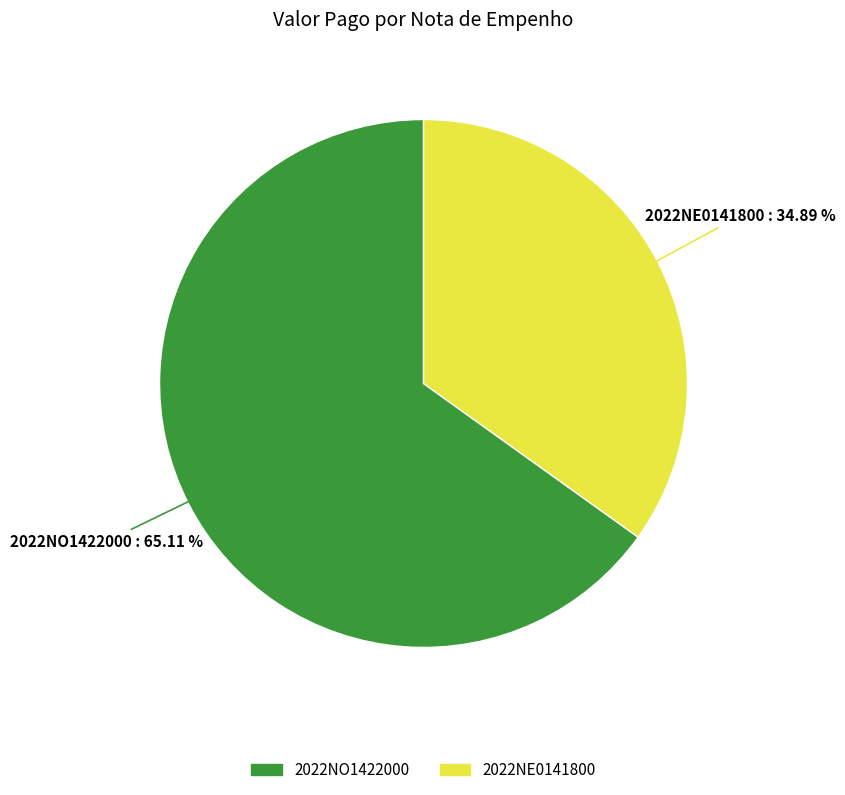

To the nearest percent, what is the combined percentage of 2022NO1422000 and 2022NE0141800?

100%